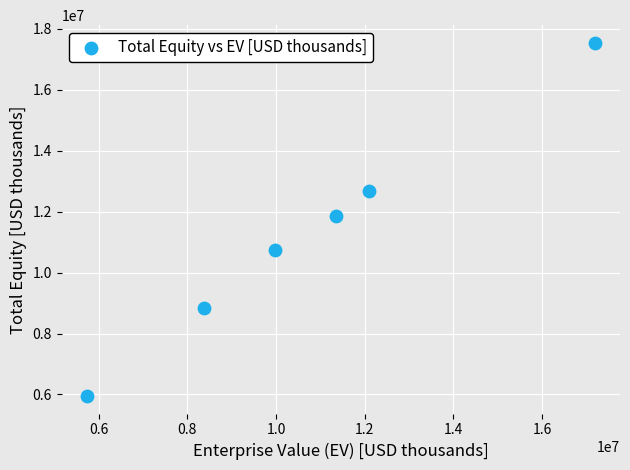

What is the range of X values (max minus min)?

11441918